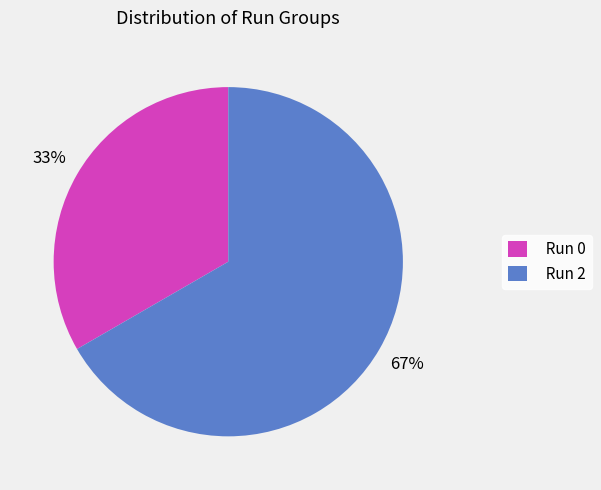

How many segments does this pie chart have?

2